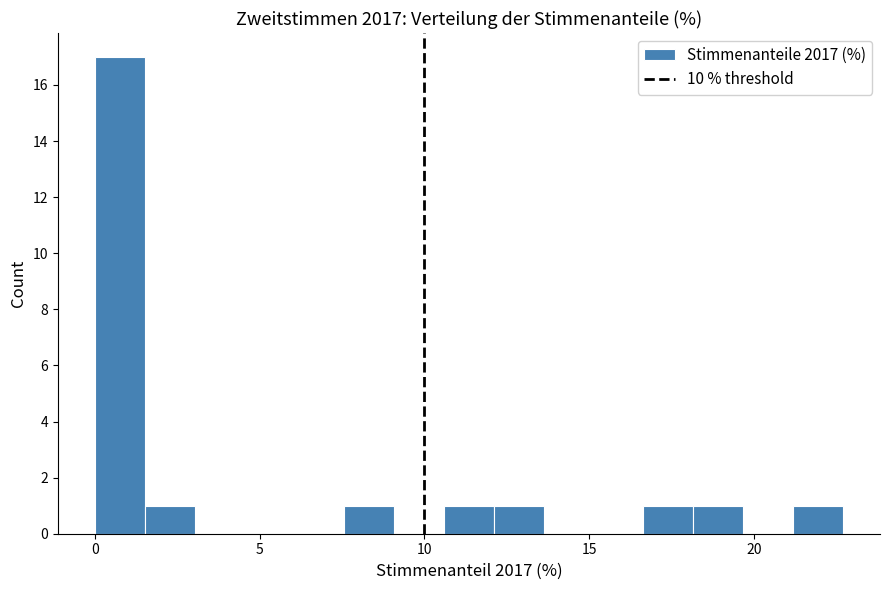

Read against the x-axis, roughly where is the centre of the tallest bar?

1.0